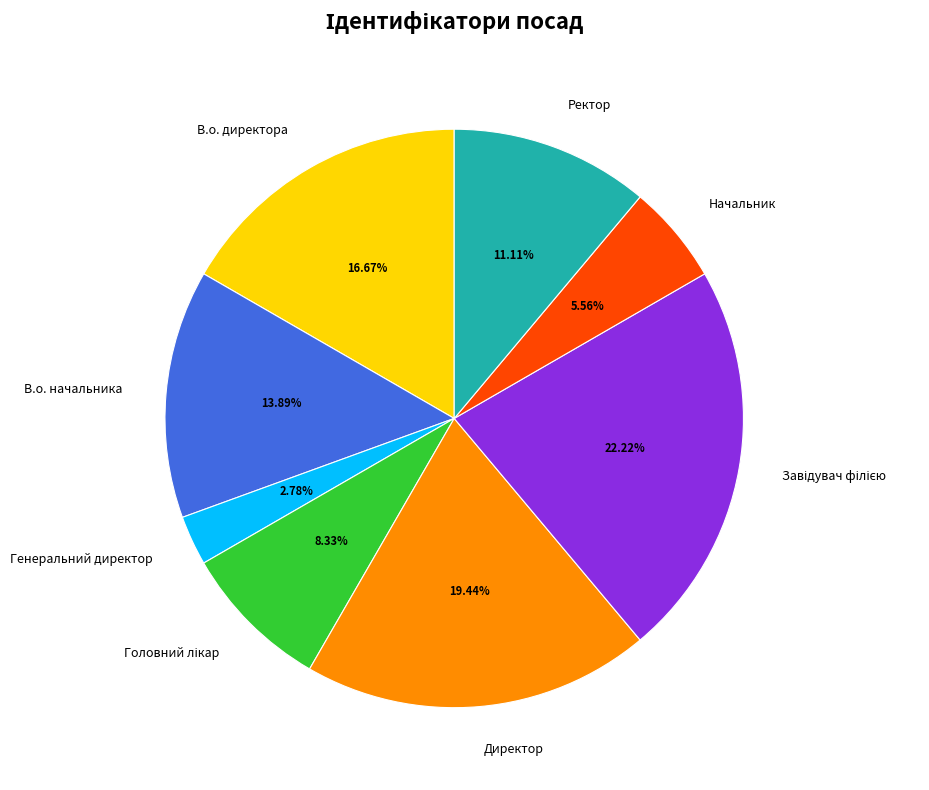

Which category has the smallest portion of the pie?

Генеральний директор